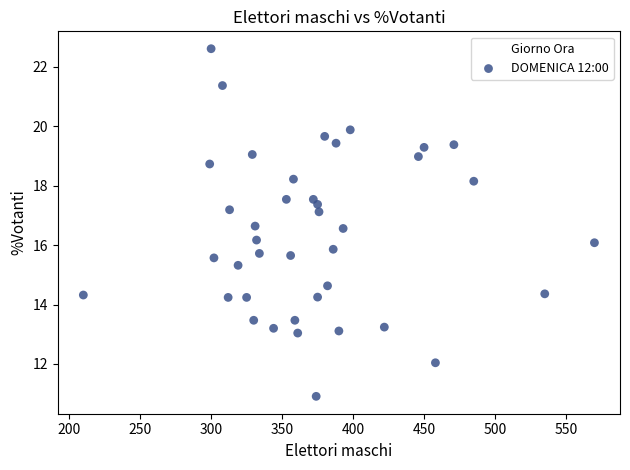

What is the range of X values (max minus min)?

360.0